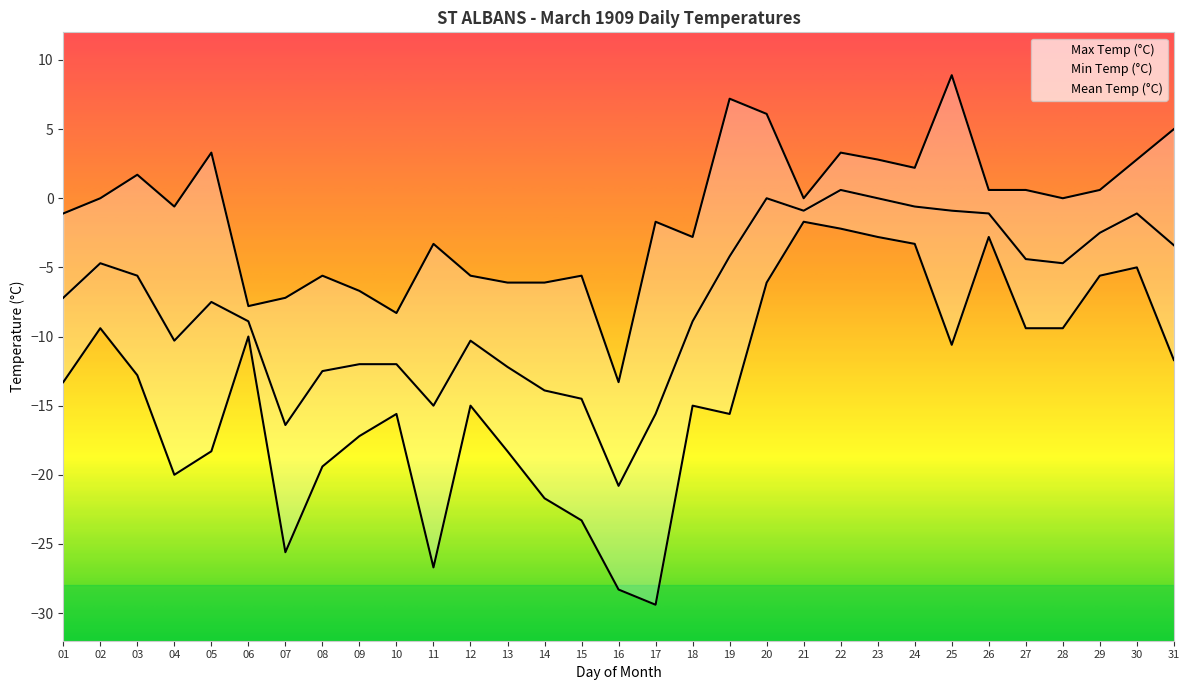

What is the value of the Min Temp (°C) point at the 11th from the left?

-26.7